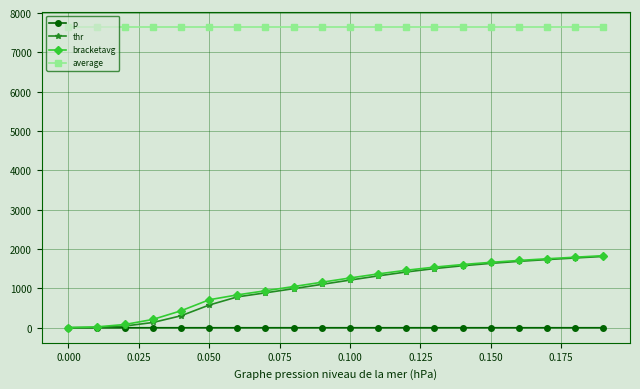

What is the highest value of the average series?

7655.9